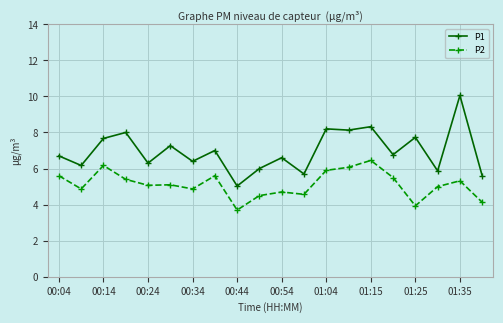

True or false: P1 and P2 cross at least once.

False